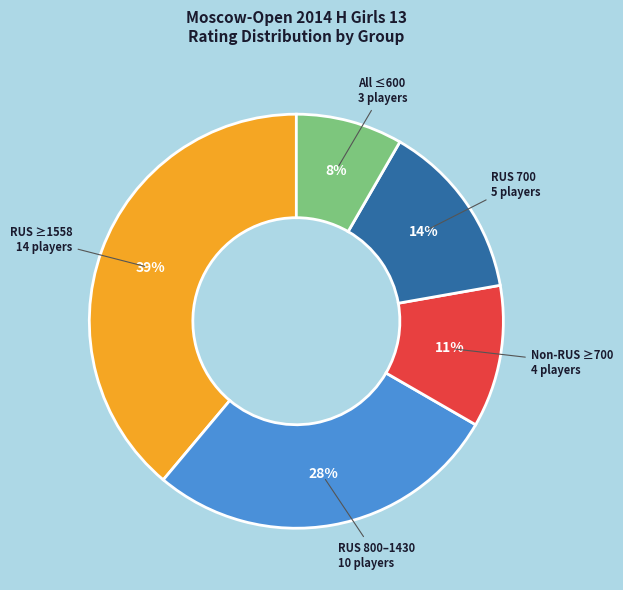

Which slice is the smallest?

All ≤600